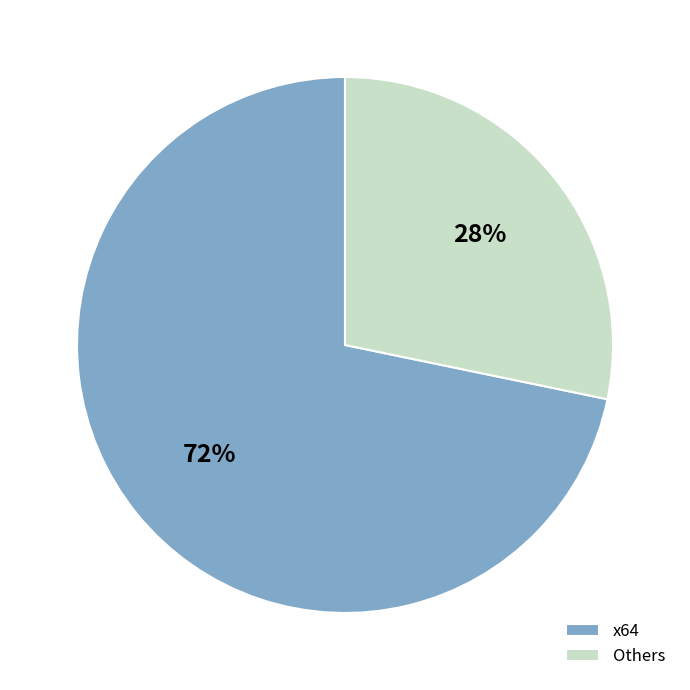

What percentage is the Others slice, to the nearest percent?

28%